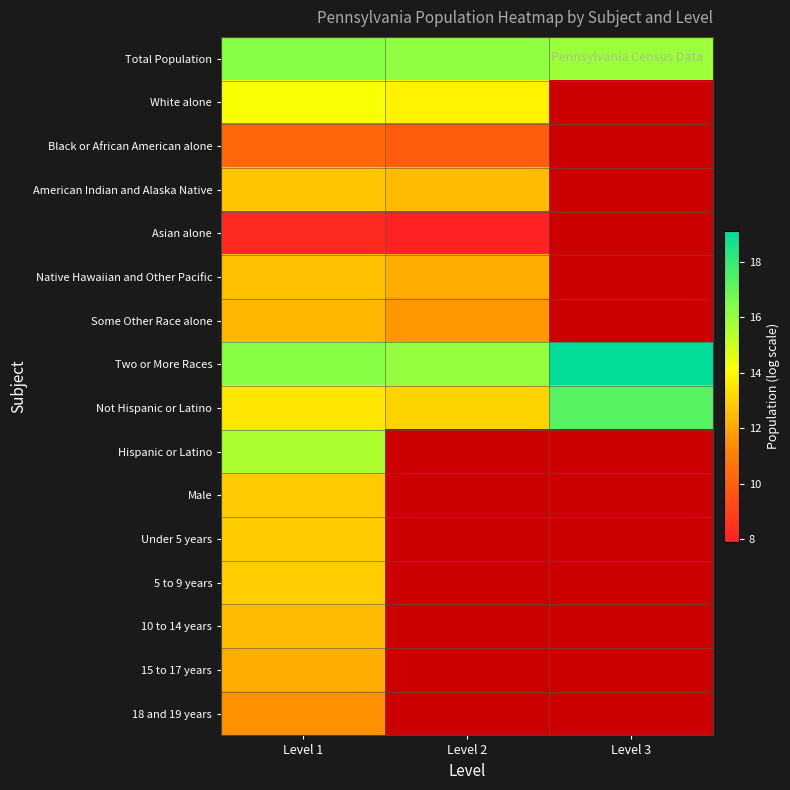

At Level 1, list the series in order from smallest to largest.

Asian alone, Black or African American alone, 18 and 19 years, 15 to 17 years, Some Other Race alone, 10 to 14 years, Native Hawaiian and Other Pacific, American Indian and Alaska Native, Male, Under 5 years, 5 to 9 years, Not Hispanic or Latino, White alone, Hispanic or Latino, Two or More Races, Total Population